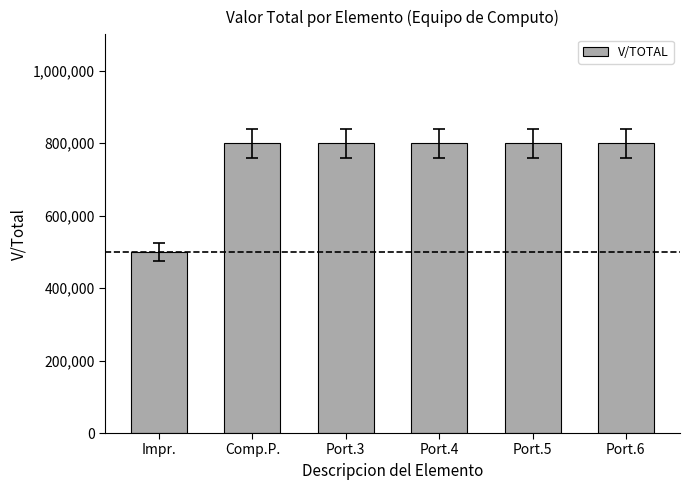

Are the bars horizontal?

No